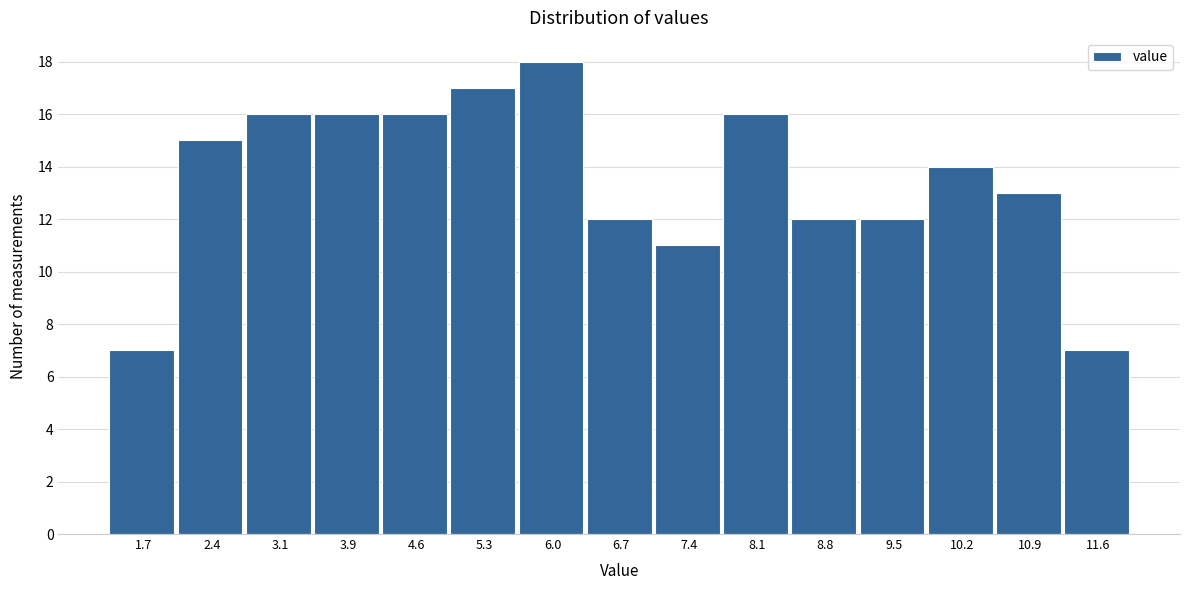

Reading left to right, list all the values displayed in this chart.

7	15	16	16	16	17	18	12	11	16	12	12	14	13	7